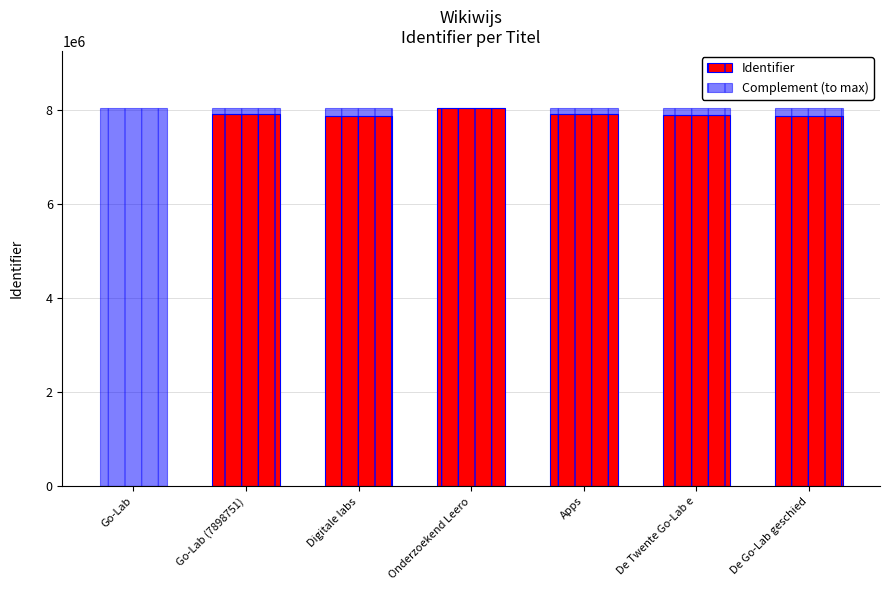

What is the total value across all series at Digitale labs?

8037287